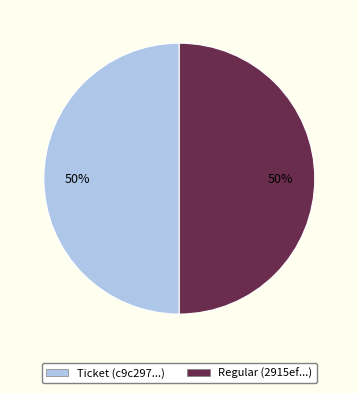

To the nearest percent, what portion does Regular (2915ef...) represent?

50%